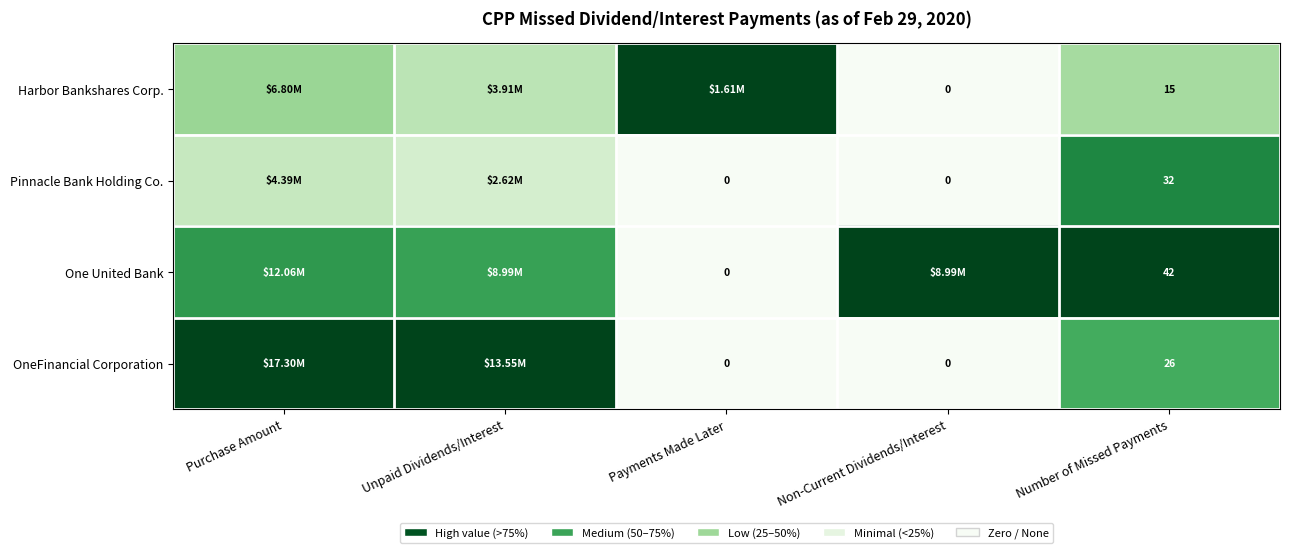

At Number of Missed Payments, list the series in order from largest to smallest.

One United Bank, Pinnacle Bank Holding Co., OneFinancial Corporation, Harbor Bankshares Corp.